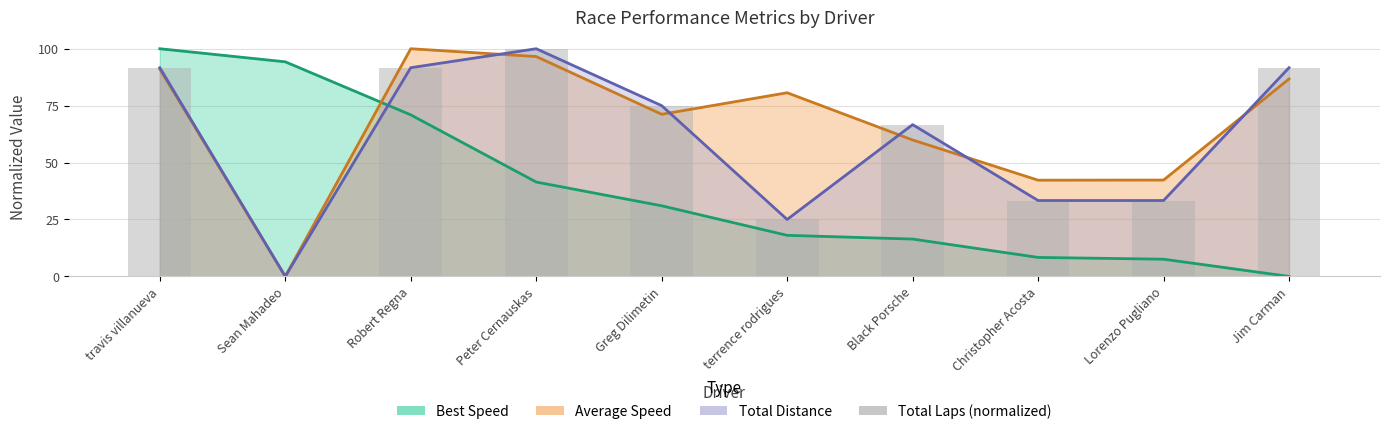

Where does the data first go above 75?

travis villanueva